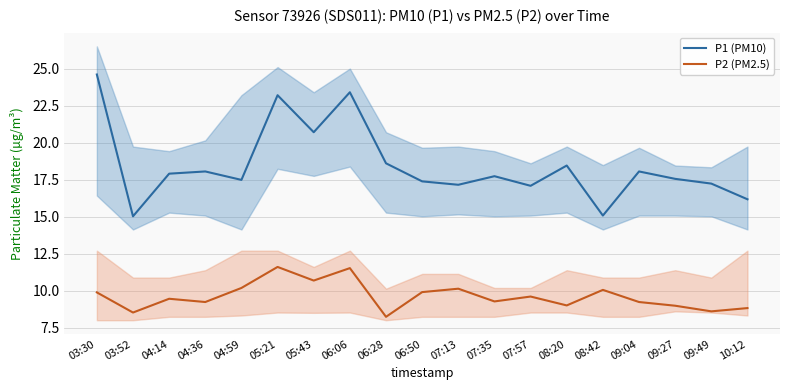

What is the total value across all series at 07:13?

27.3